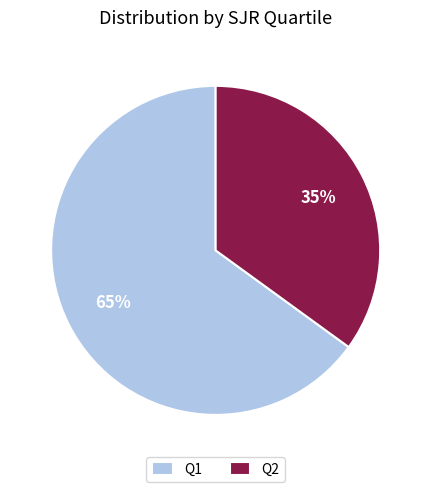

Which category has the biggest portion of the pie?

Q1